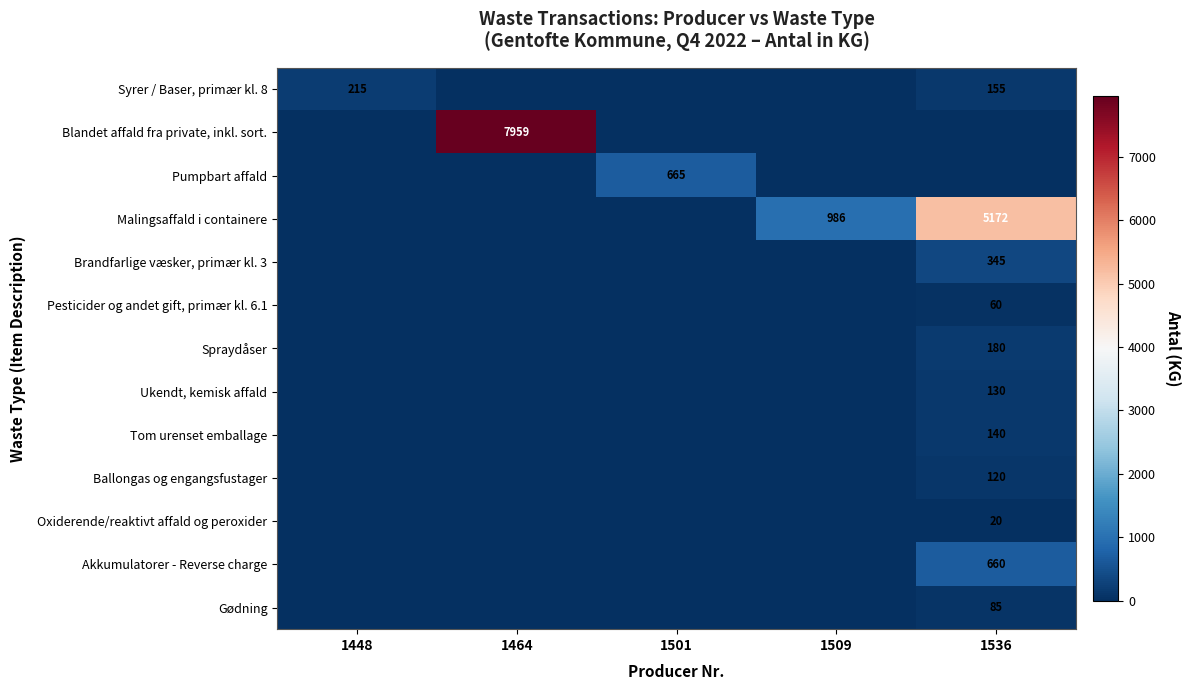

Is it true that Gødning equals 26 at 1464?

False